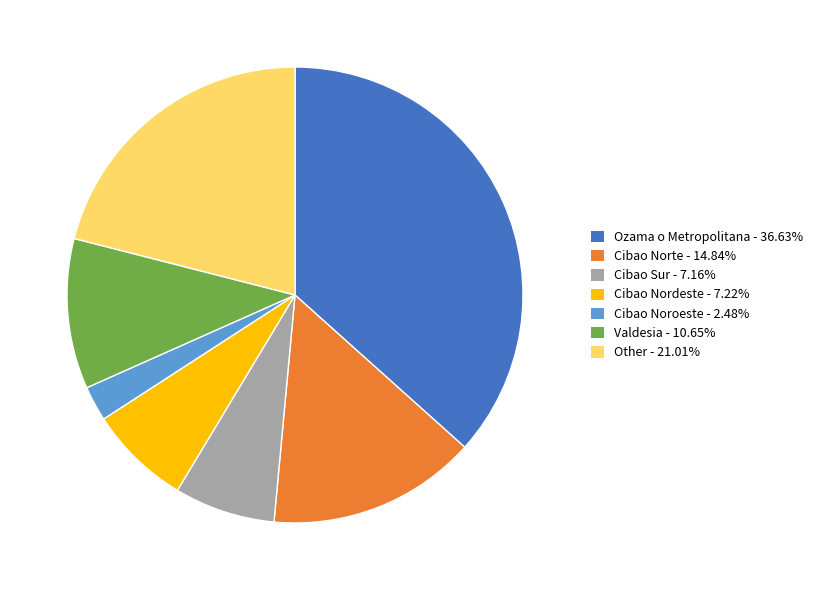

Does any single category account for the majority?

No